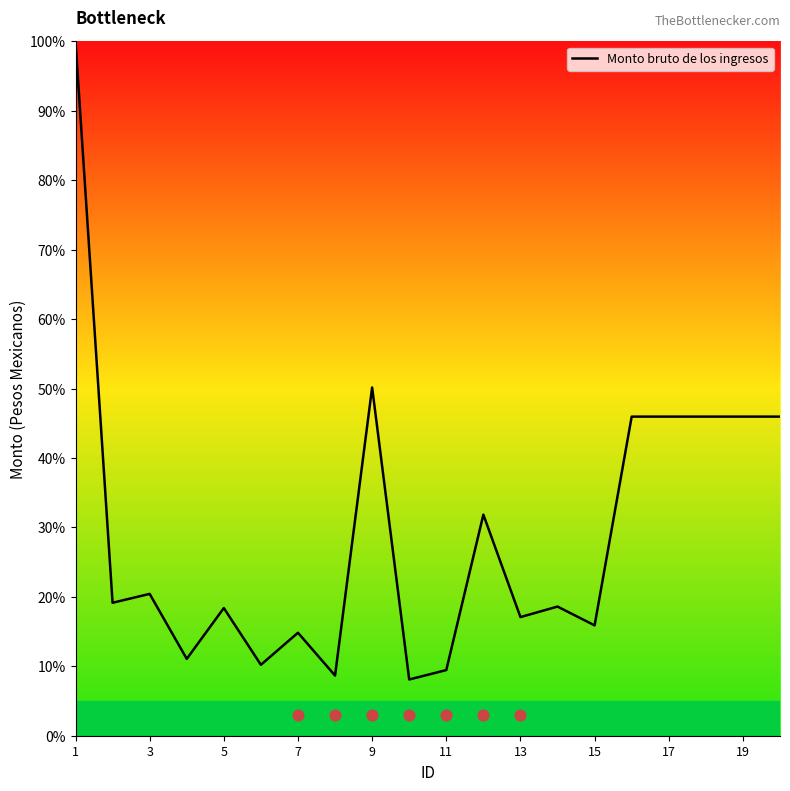

Is it true that Monto bruto de los ingresos equals 18.4 at 5?

True